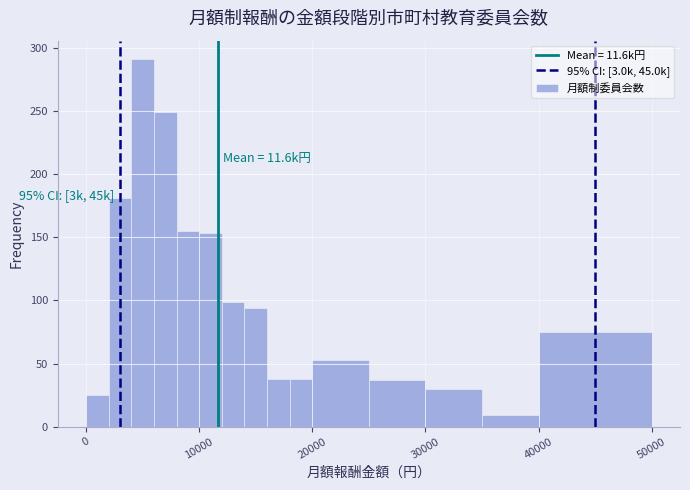

Around what value on the x-axis is the tallest bar? Give the approximate position of its centre, as read against the axis.

5000